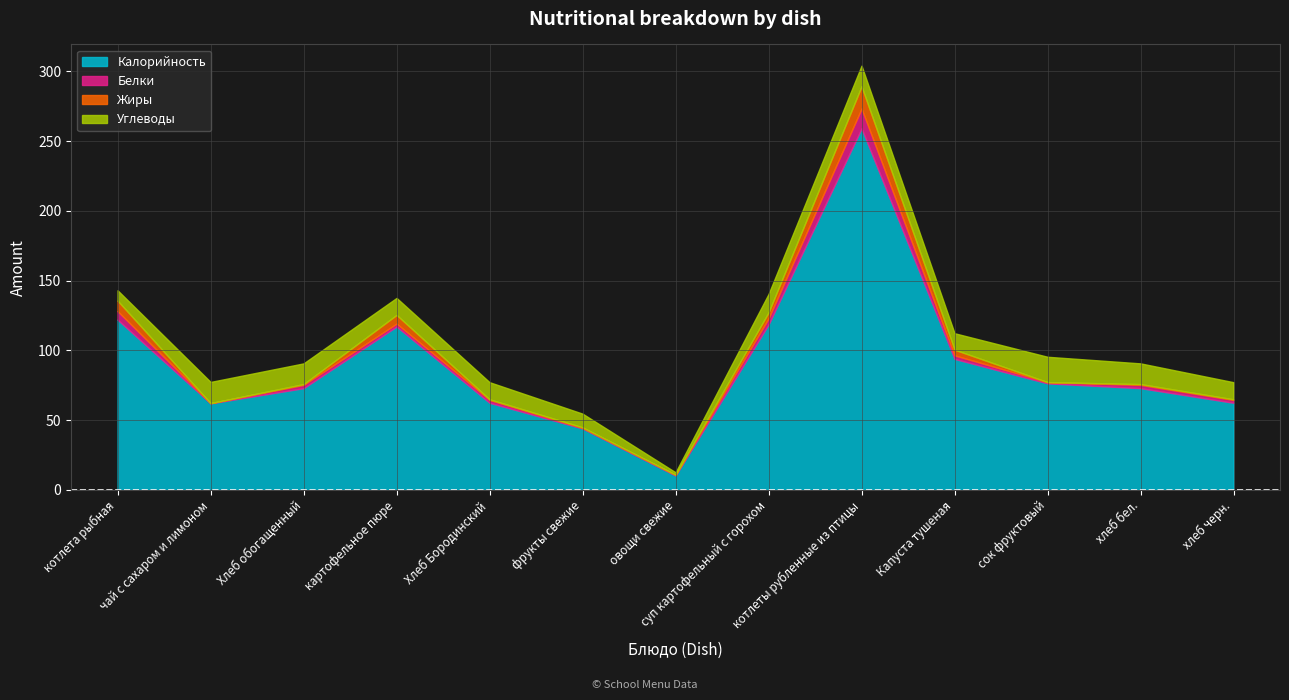

How many interior local valleys does the Белки series have?

3